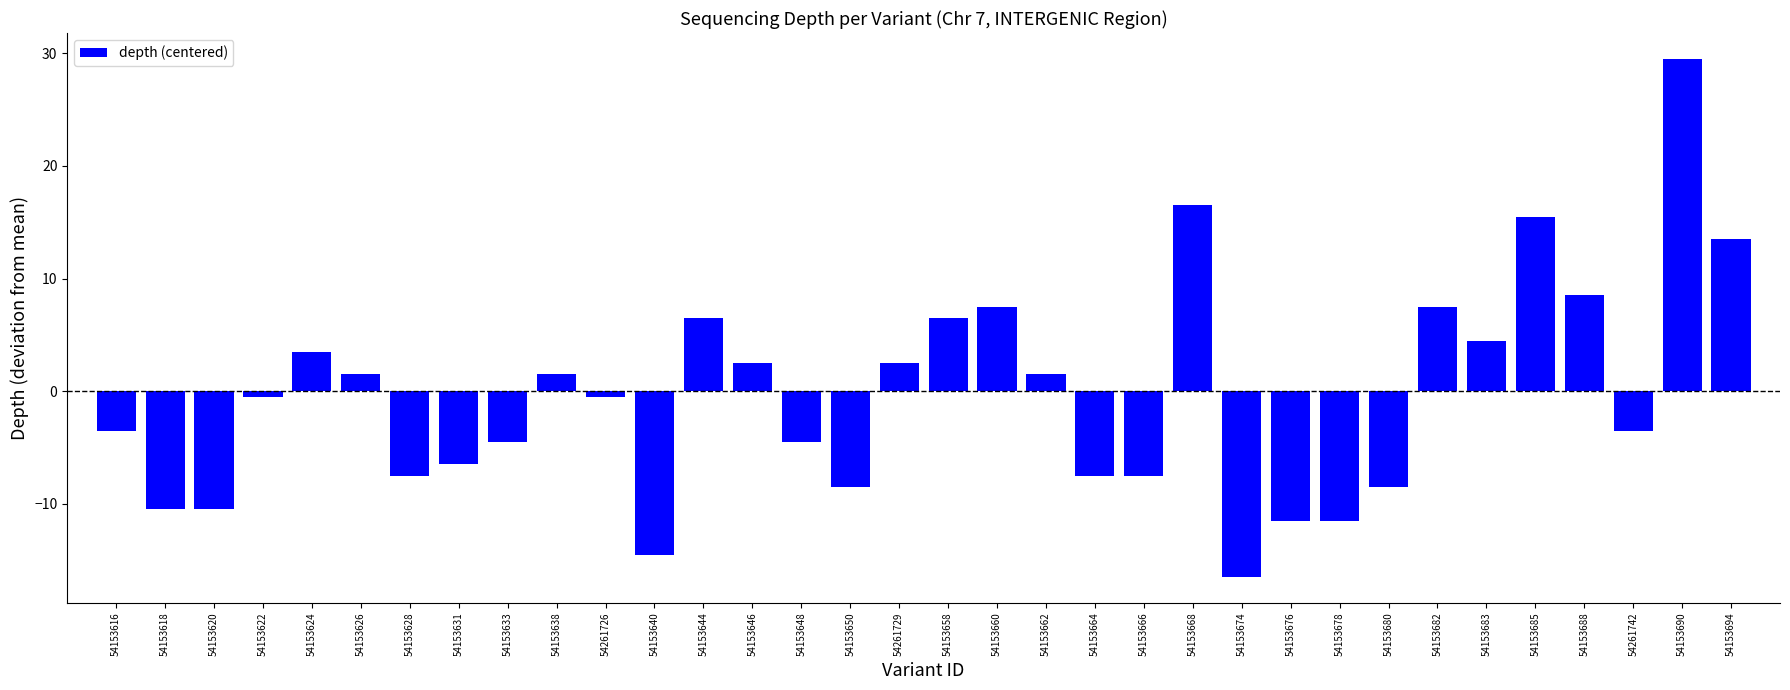

What is the sum of all values?

-9.0